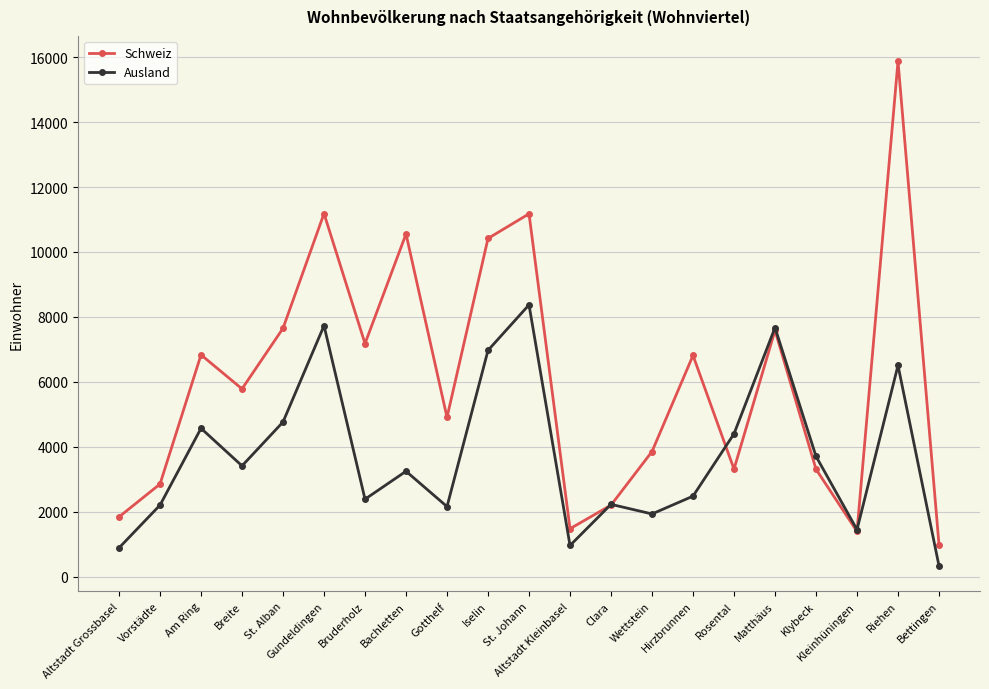

What is the label of the 15th point from the left?

Hirzbrunnen